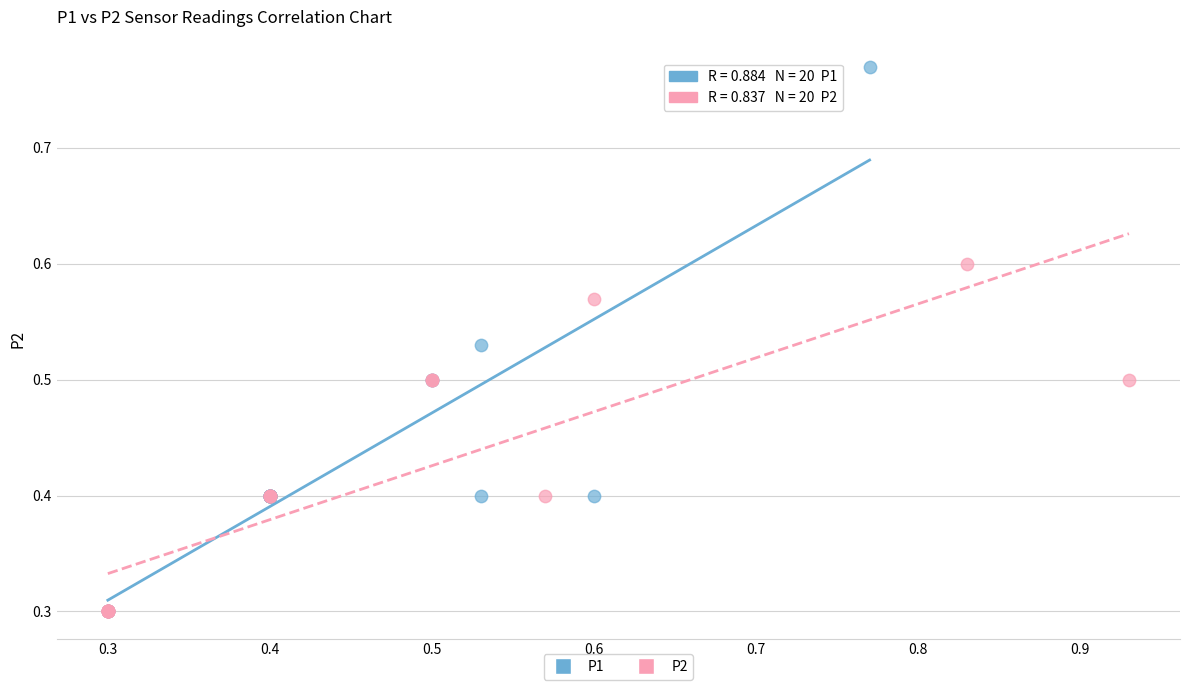

Which series contains the highest Y value?

P1